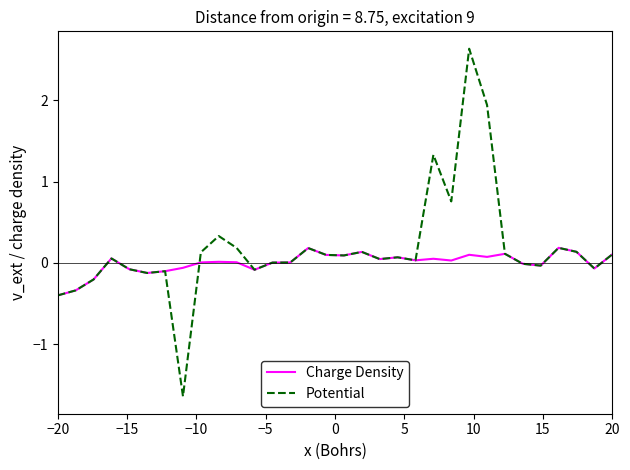

What are all the series names shown in the legend?

Charge Density, Potential